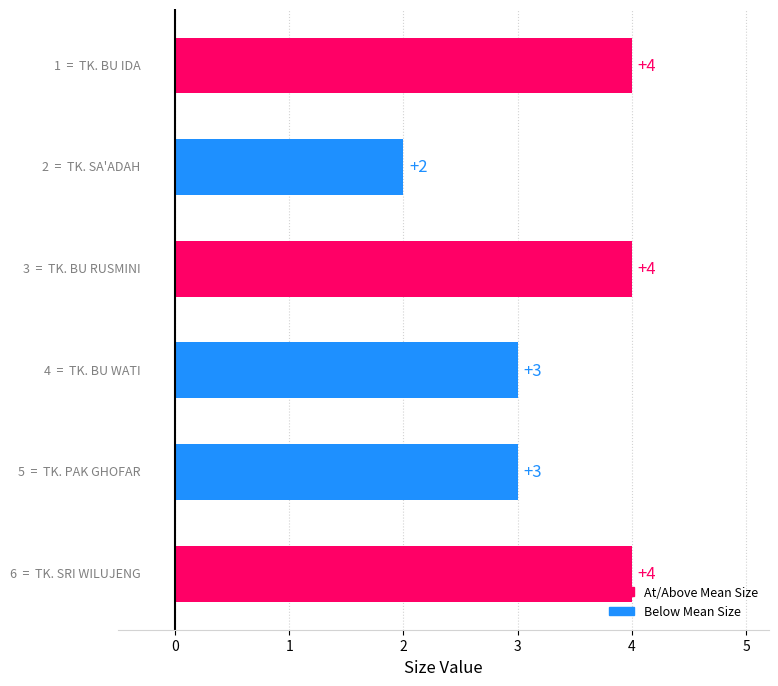

Count the values in the range 3 to 4.

5